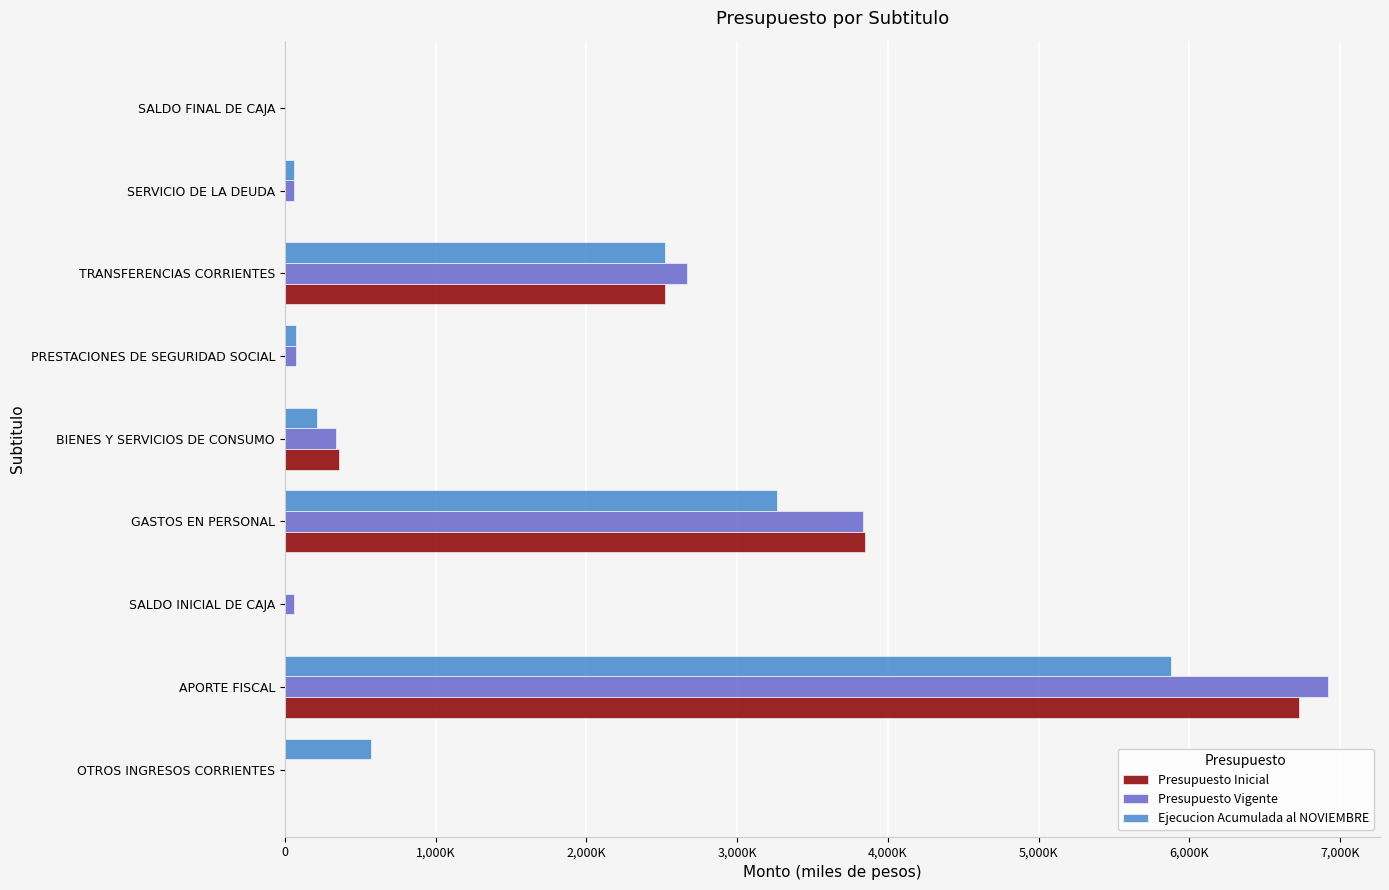

What is the sum of all Ejecucion Acumulada al NOVIEMBRE values?

12584340